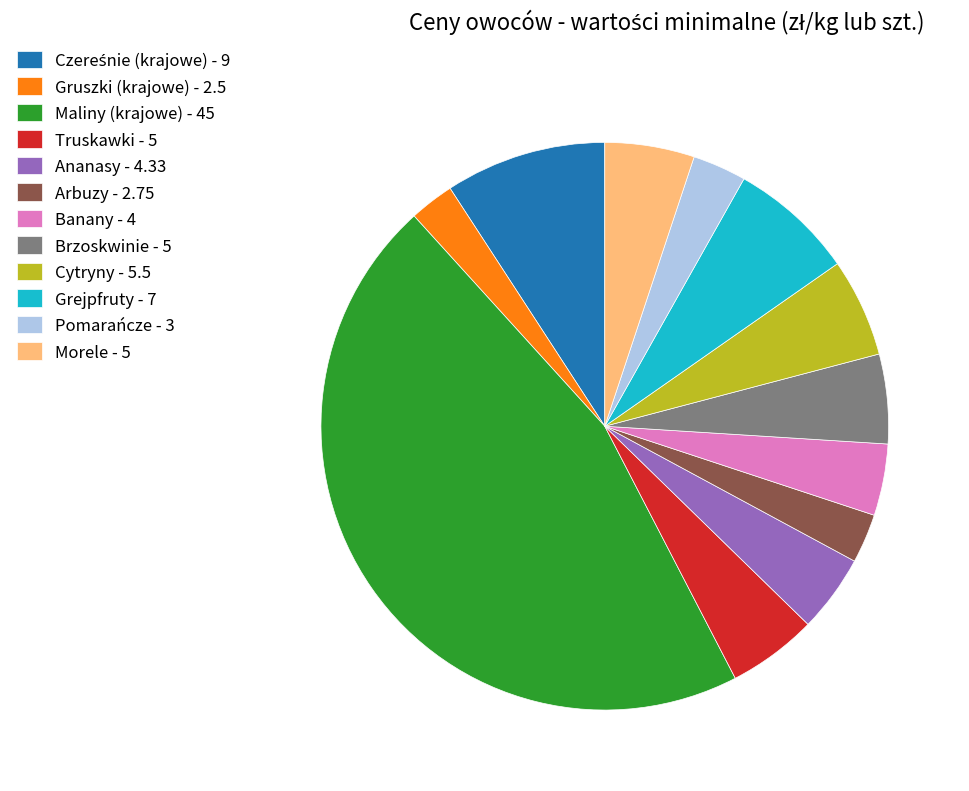

Is it true that Morele - 5 is 5% of the pie?

True